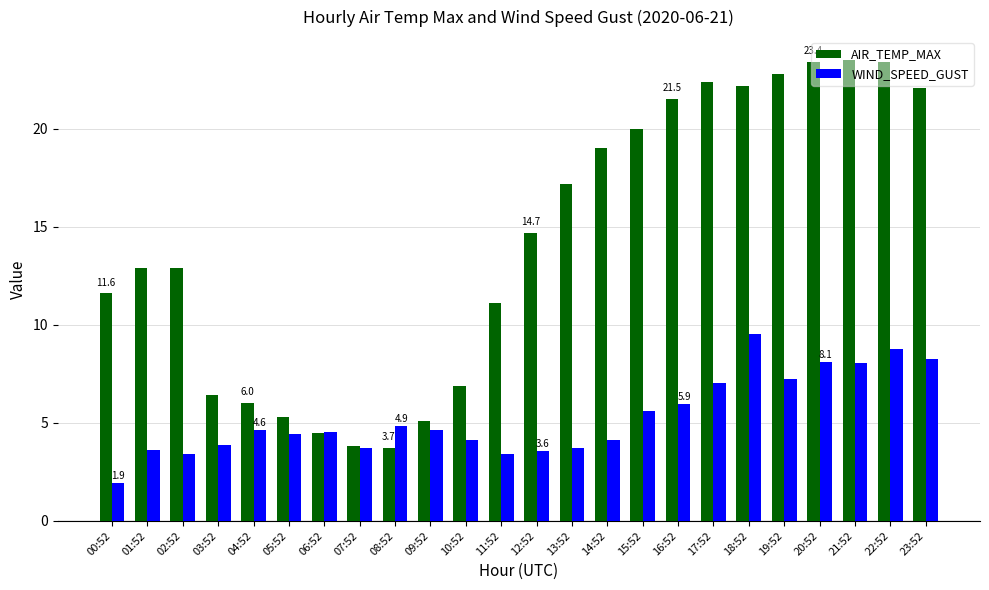

Does the chart contain stacked bars?

No